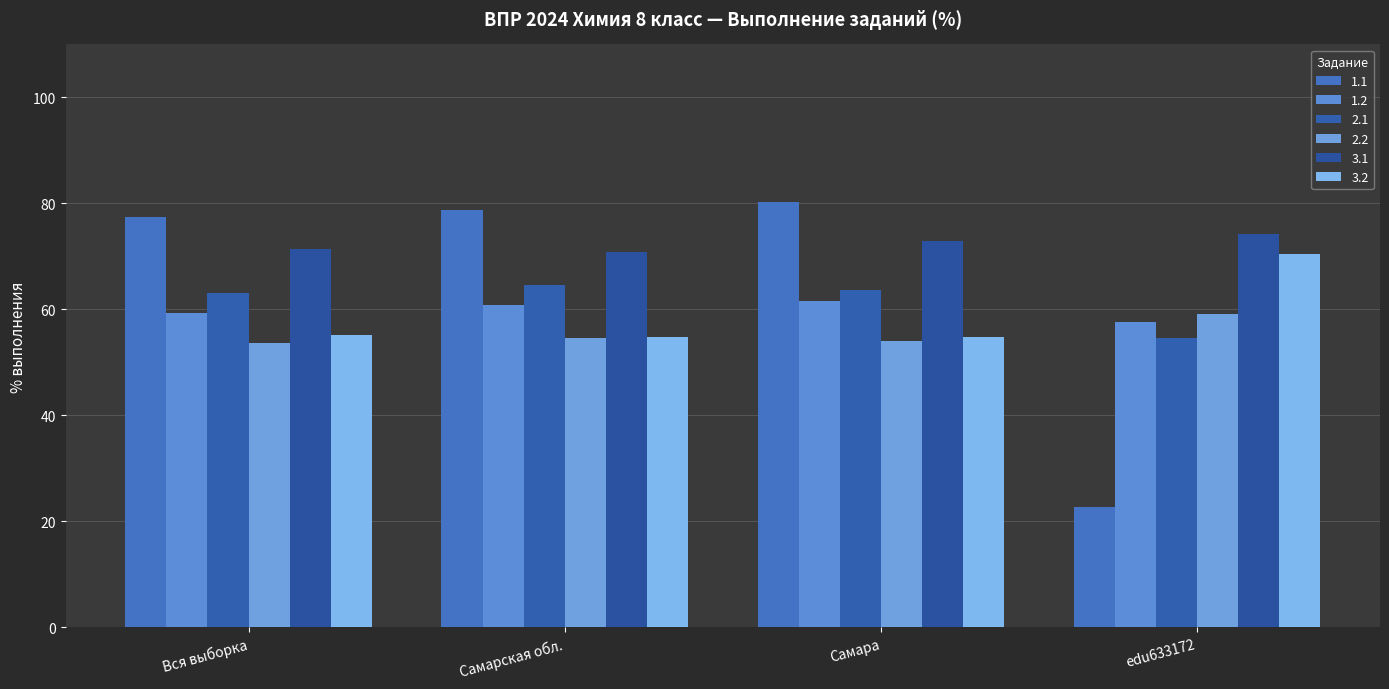

At which category is the sum across all series the highest?

Самара